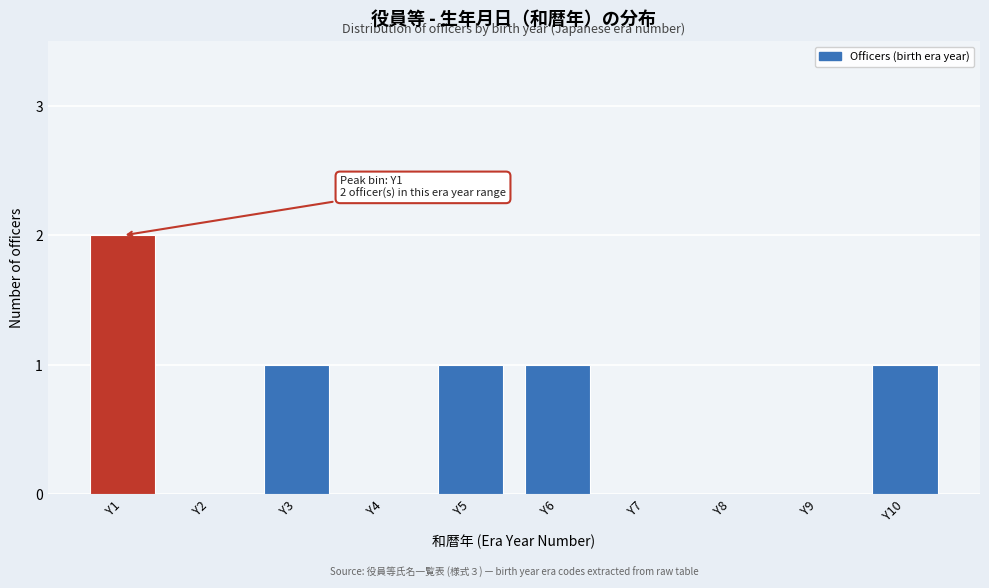

Reading left to right, transcribe all the data shown in this chart.

Y1=2	Y2=0	Y3=1	Y4=0	Y5=1	Y6=1	Y7=0	Y8=0	Y9=0	Y10=1